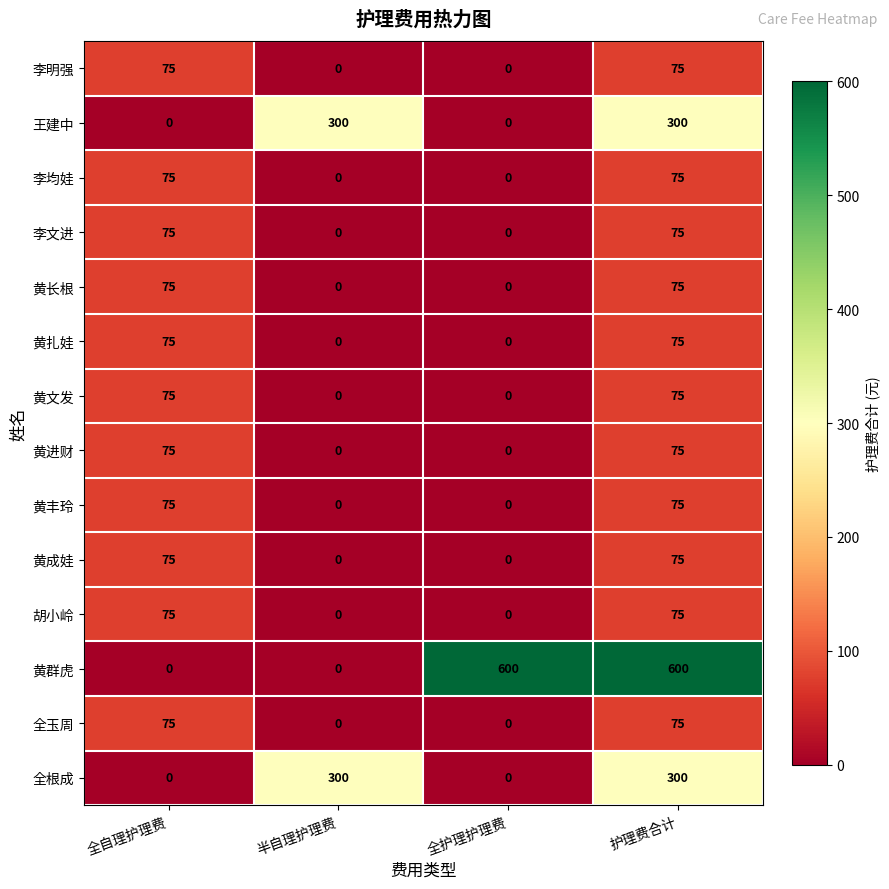

What is the spread (max minus min) of values at 护理费合计?

525